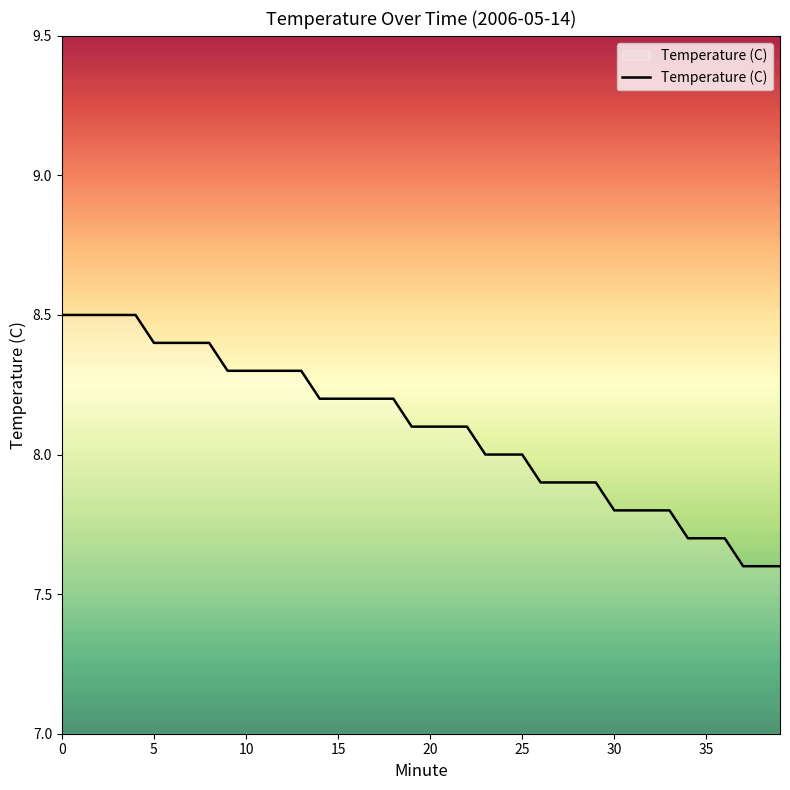

What is the difference between the maximum and minimum values?

0.9